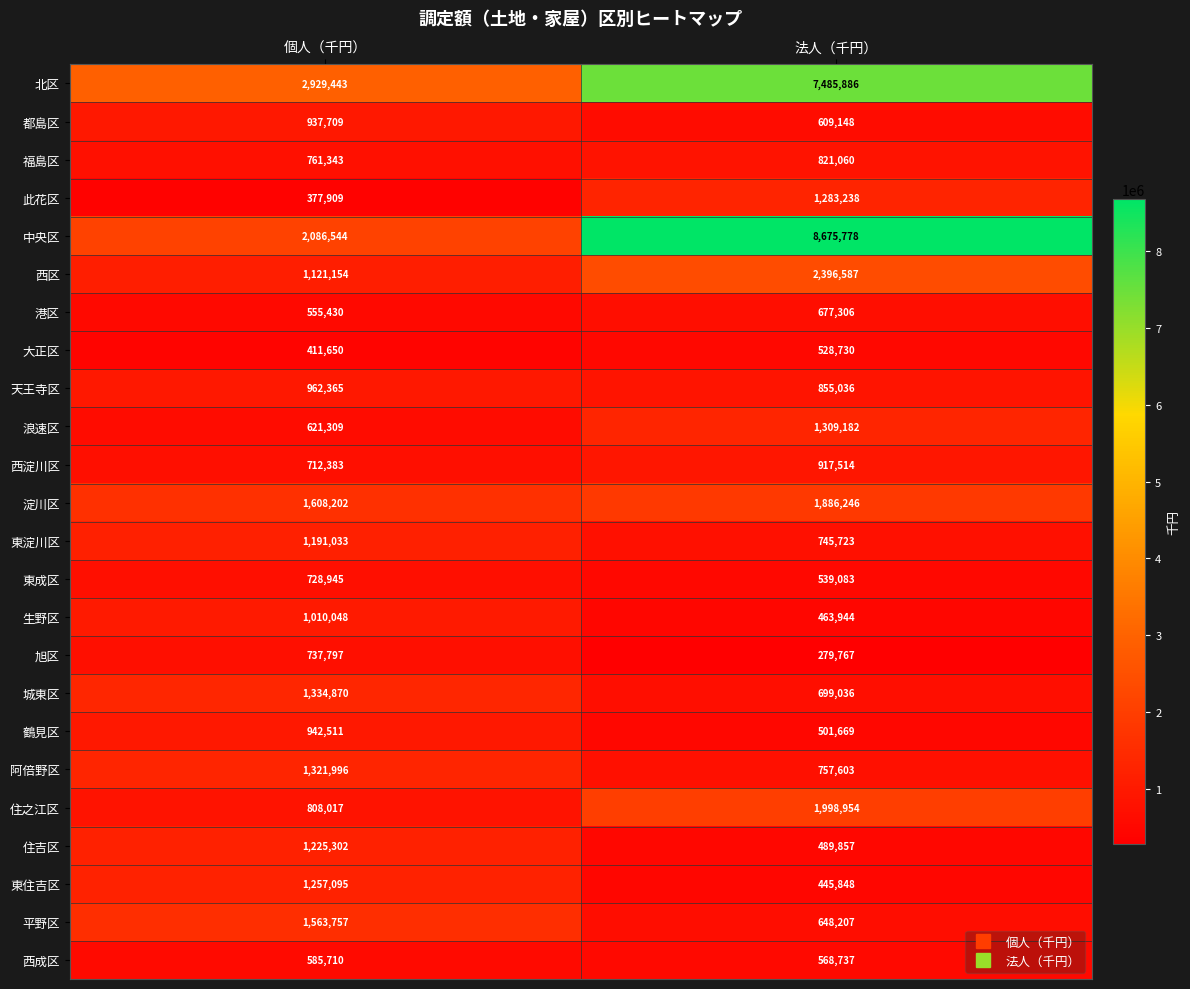

Read the 西成区 value at 個人（千円）, to the nearest 100.

585700